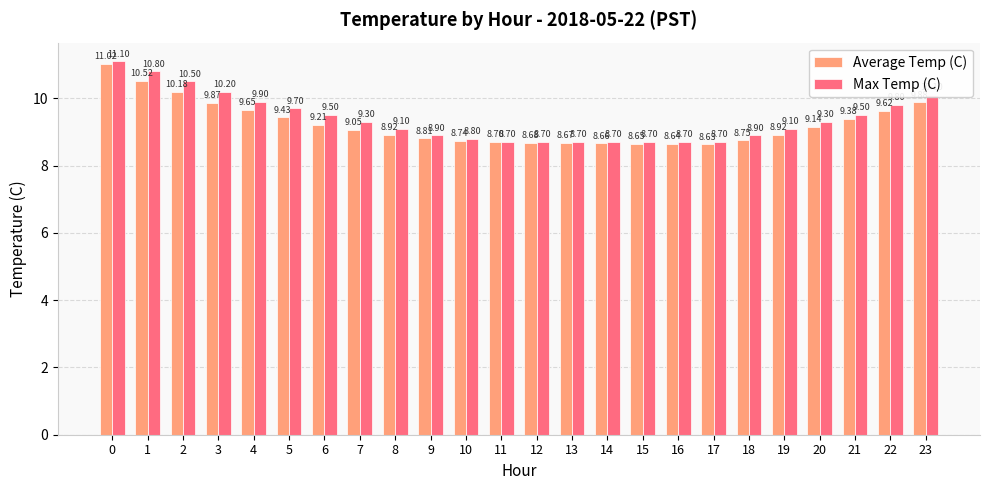

What is the sum of the Max Temp (C) values at 20 and 22?

19.1